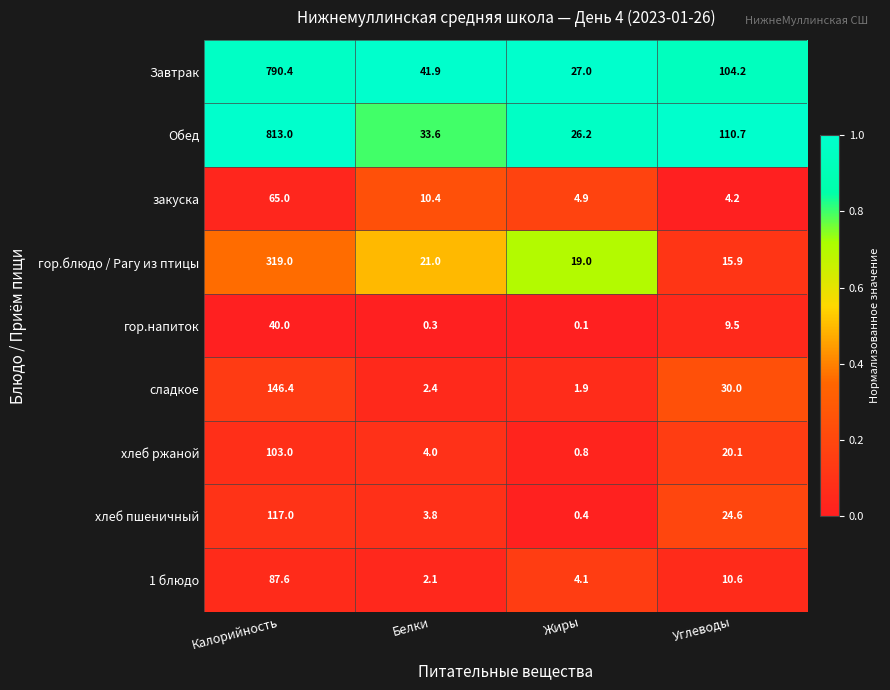

Is the value of закуска at Жиры greater than the value of 1 блюдо at Жиры?

Yes